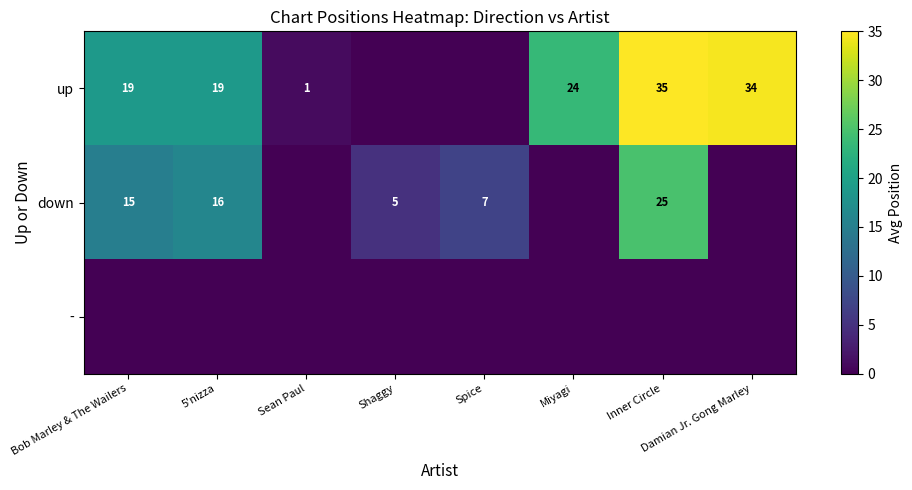

The value of up at 5'nizza is 19. True or false?

True